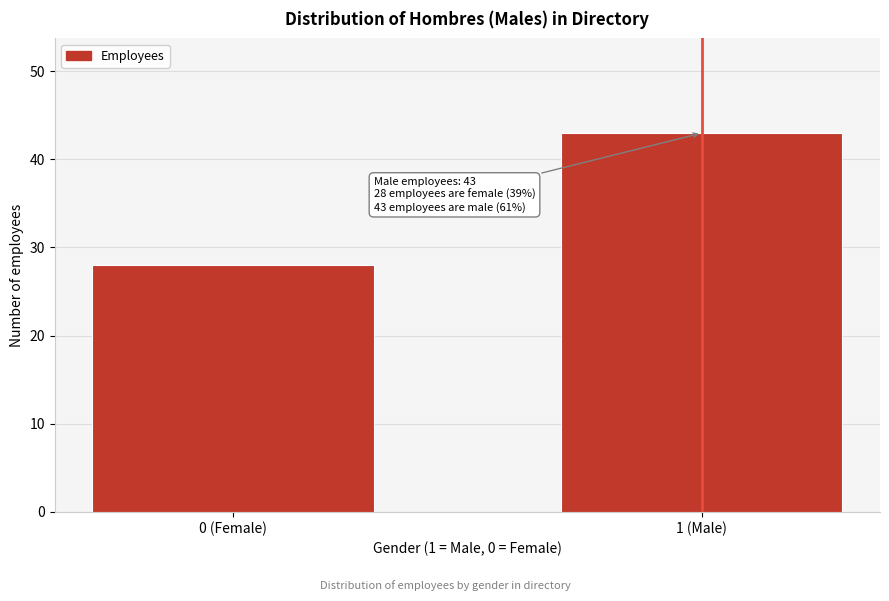

Reading left to right, list all the values displayed in this chart.

0 (Female)=28	1 (Male)=43